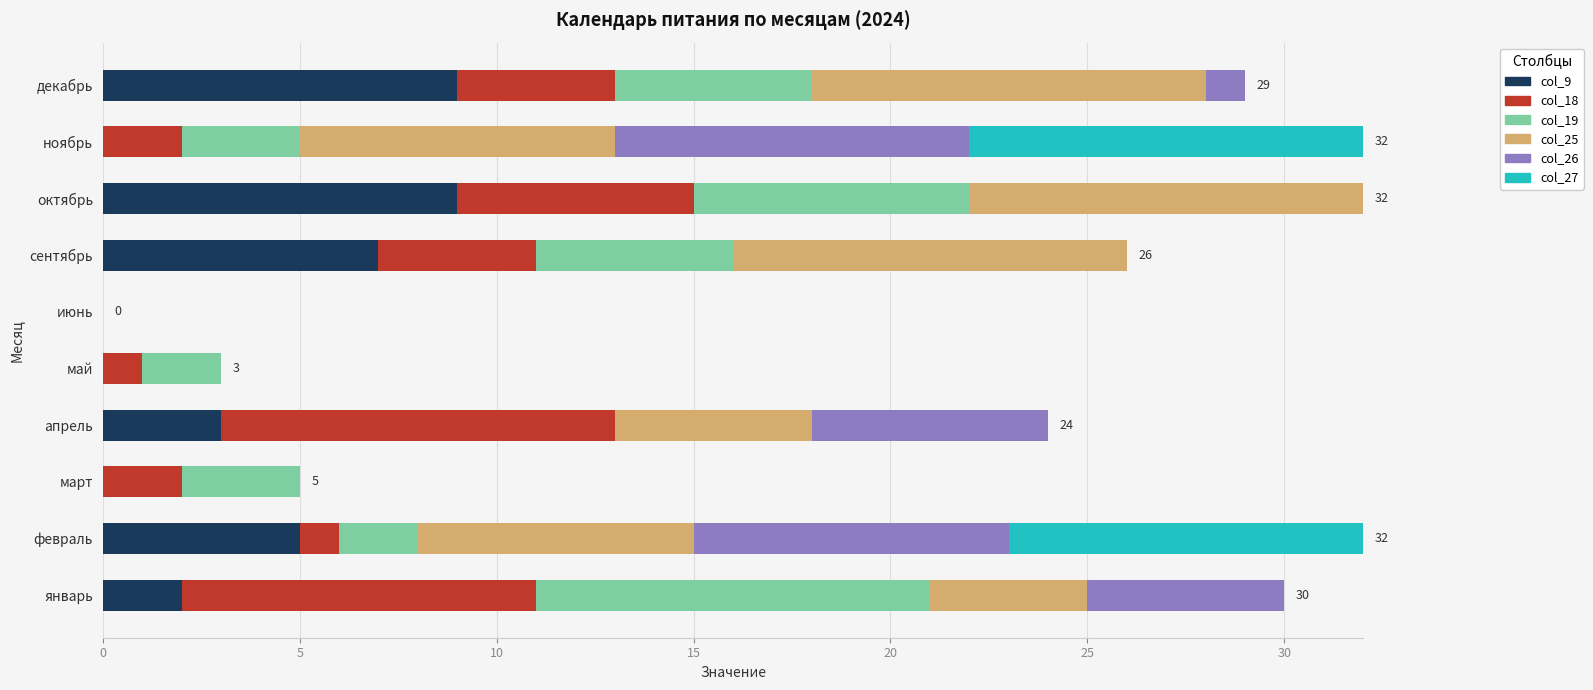

What is the total value across all series at май?

3